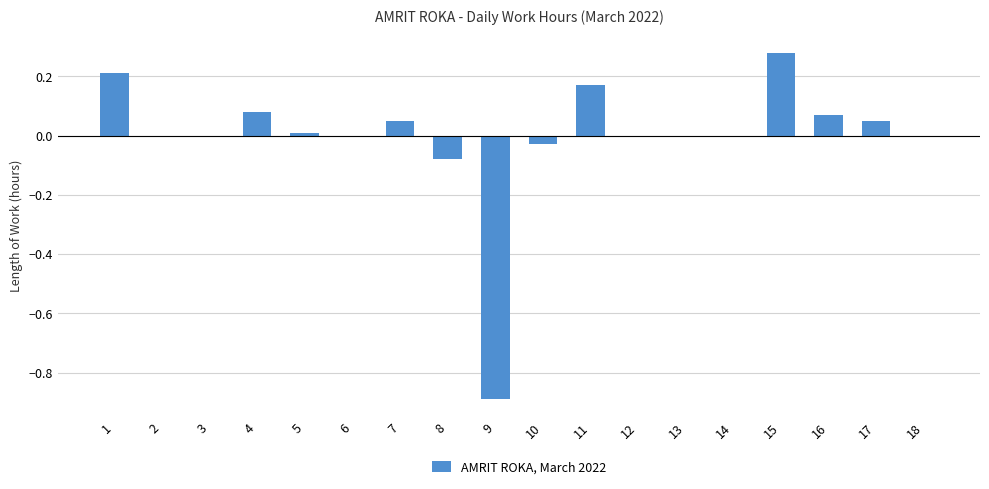

At which category does the chart reach its peak across all series?

15